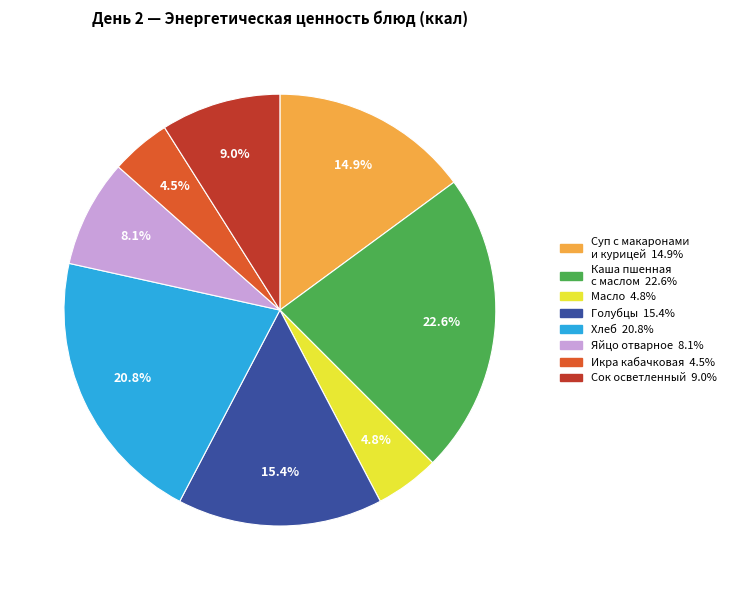

Is there a majority slice in this chart?

No